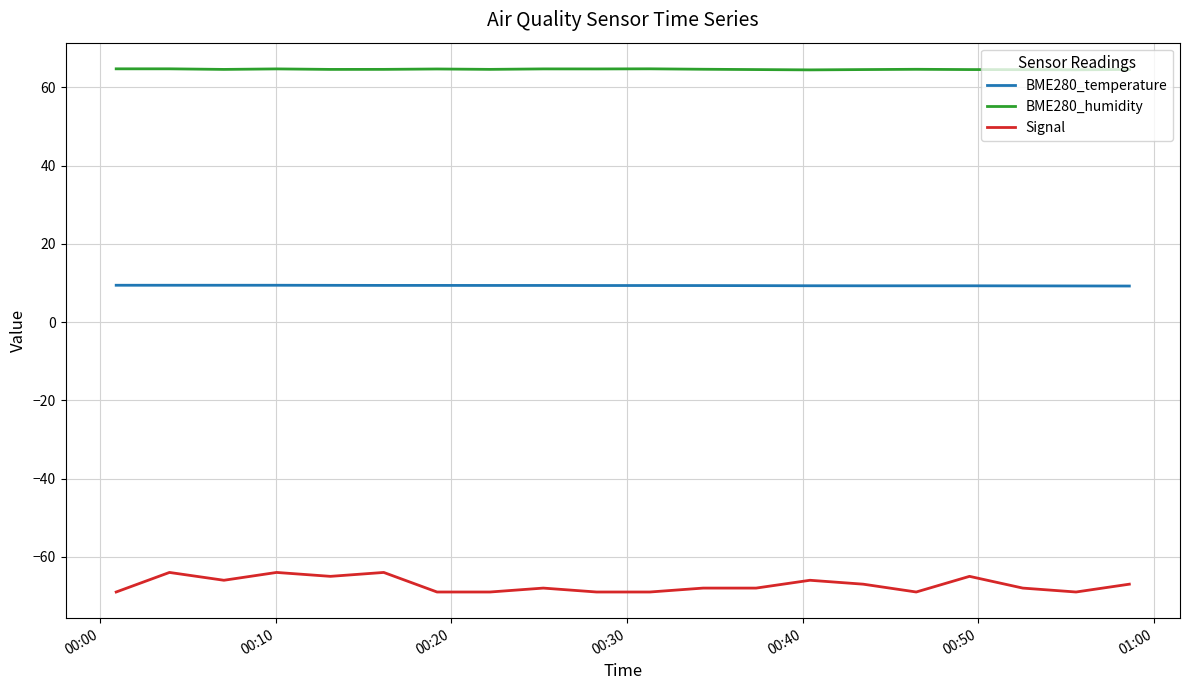

What is the minimum value for BME280_humidity?

64.5